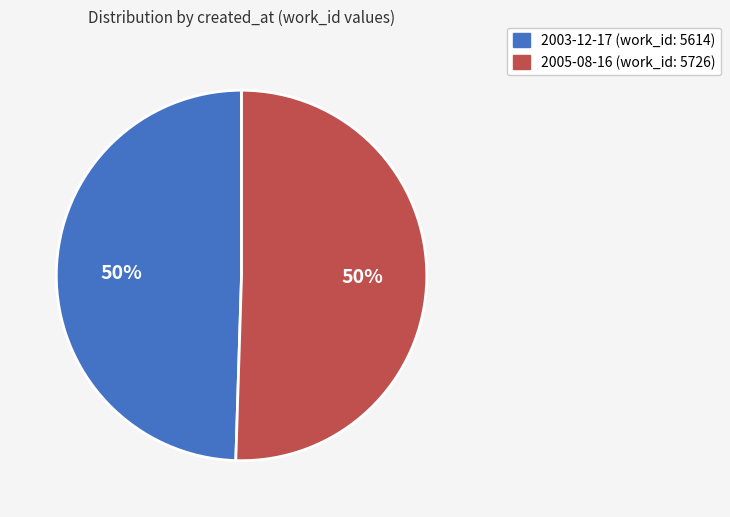

Do 2005-08-16 and 2003-12-17 together represent more than half of the pie?

Yes